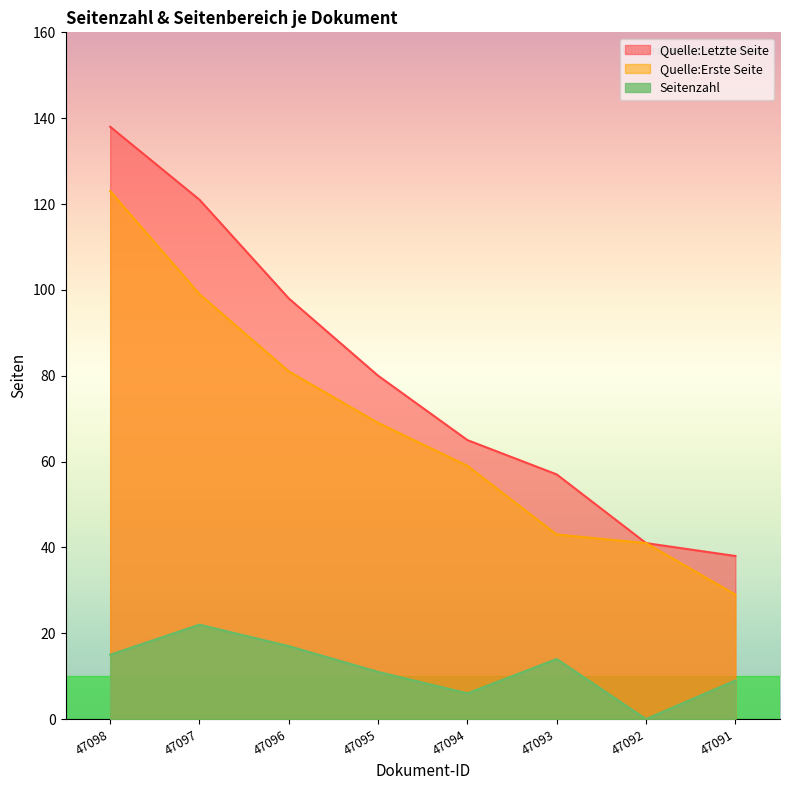

True or false: Quelle:Erste Seite has a value of 23 at 47095.

False